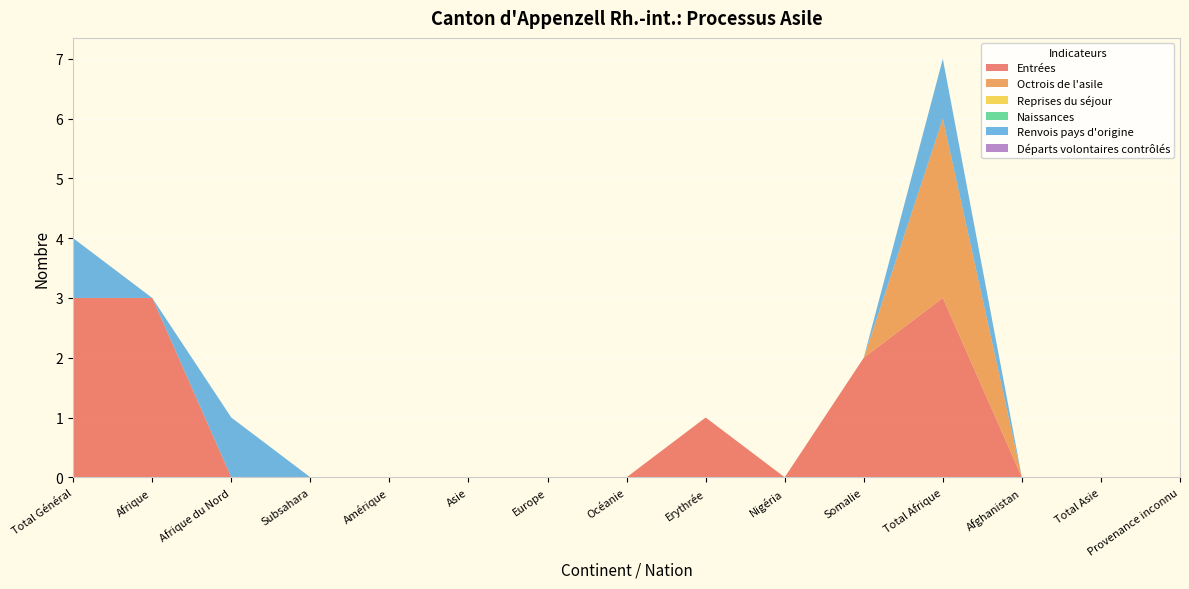

Reading left to right, extract all data points from this chart.

Entrées: Total Général=3	Afrique=3	Afrique du Nord=0	Subsahara=0	Amérique=0	Asie=0	Europe=0	Océanie=0	Erythrée=1	Nigéria=0	Somalie=2	Total Afrique=3	Afghanistan=0	Total Asie=0	Provenance inconnu=0
Octrois de l'asile: Total Général=0	Afrique=0	Afrique du Nord=0	Subsahara=0	Amérique=0	Asie=0	Europe=0	Océanie=0	Erythrée=0	Nigéria=0	Somalie=0	Total Afrique=3	Afghanistan=0	Total Asie=0	Provenance inconnu=0
Reprises du séjour: Total Général=0	Afrique=0	Afrique du Nord=0	Subsahara=0	Amérique=0	Asie=0	Europe=0	Océanie=0	Erythrée=0	Nigéria=0	Somalie=0	Total Afrique=0	Afghanistan=0	Total Asie=0	Provenance inconnu=0
Naissances: Total Général=0	Afrique=0	Afrique du Nord=0	Subsahara=0	Amérique=0	Asie=0	Europe=0	Océanie=0	Erythrée=0	Nigéria=0	Somalie=0	Total Afrique=0	Afghanistan=0	Total Asie=0	Provenance inconnu=0
Renvois pays d'origine: Total Général=1	Afrique=0	Afrique du Nord=1	Subsahara=0	Amérique=0	Asie=0	Europe=0	Océanie=0	Erythrée=0	Nigéria=0	Somalie=0	Total Afrique=1	Afghanistan=0	Total Asie=0	Provenance inconnu=0
Départs volontaires contrôlés: Total Général=0	Afrique=0	Afrique du Nord=0	Subsahara=0	Amérique=0	Asie=0	Europe=0	Océanie=0	Erythrée=0	Nigéria=0	Somalie=0	Total Afrique=0	Afghanistan=0	Total Asie=0	Provenance inconnu=0